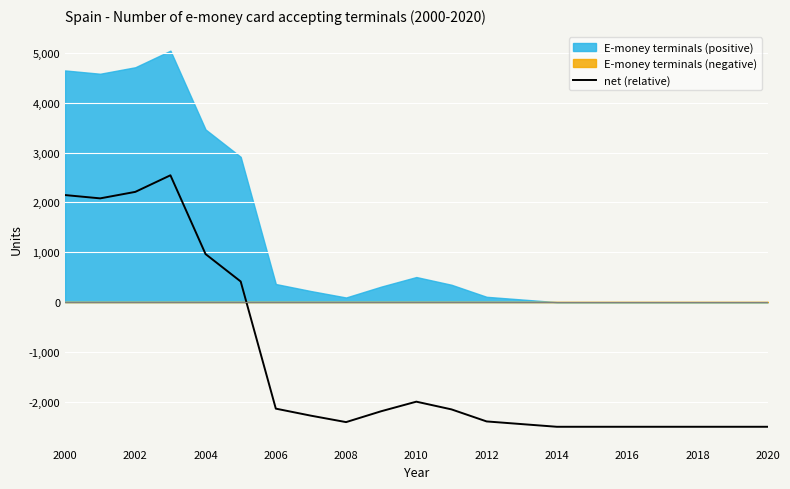

Does the chart display data point markers on the line(s)?

No